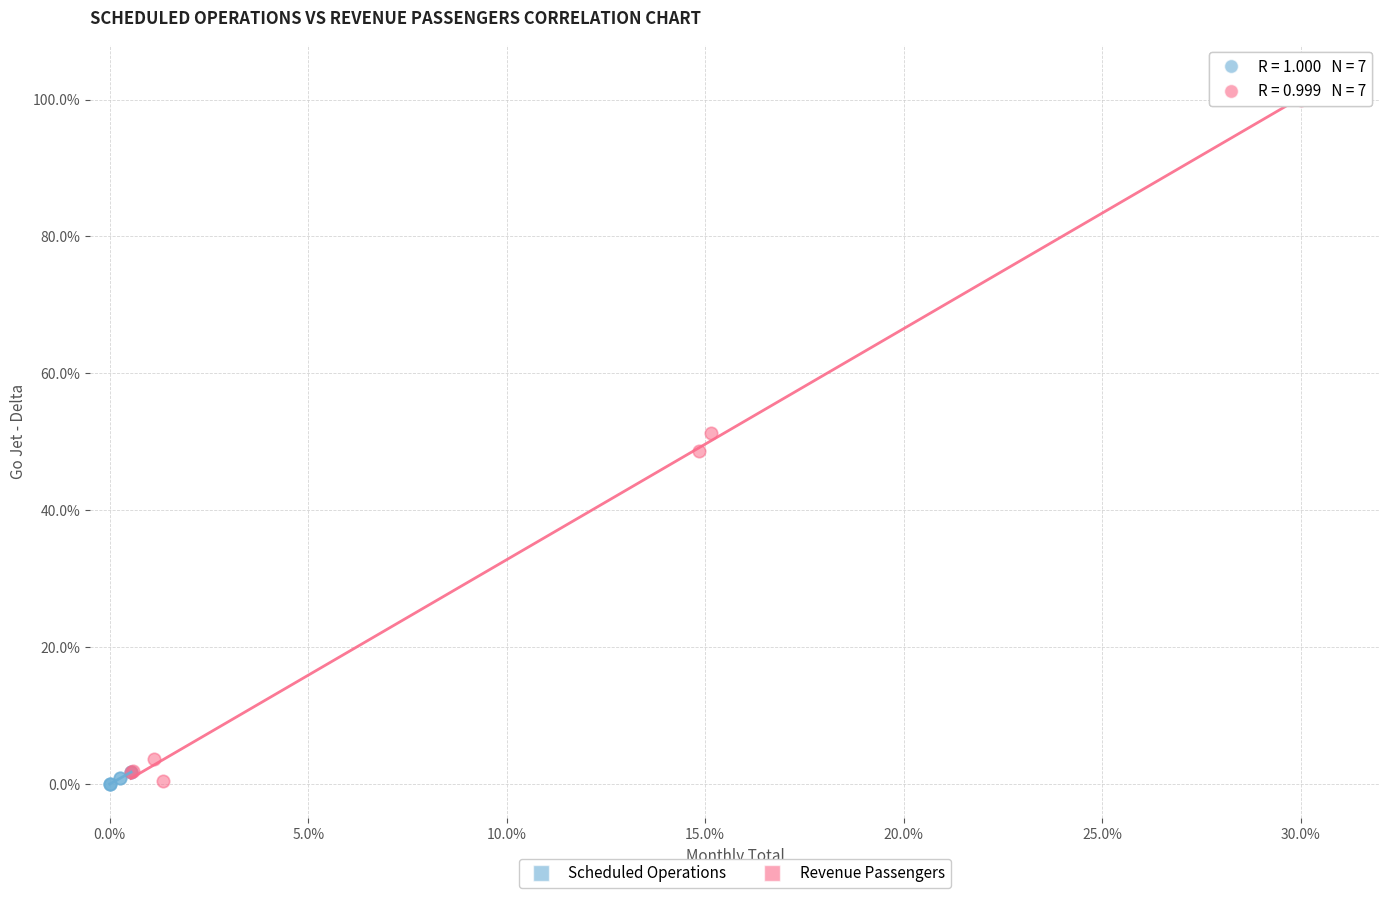

What are all the series names shown in the legend?

Scheduled Operations, Revenue Passengers